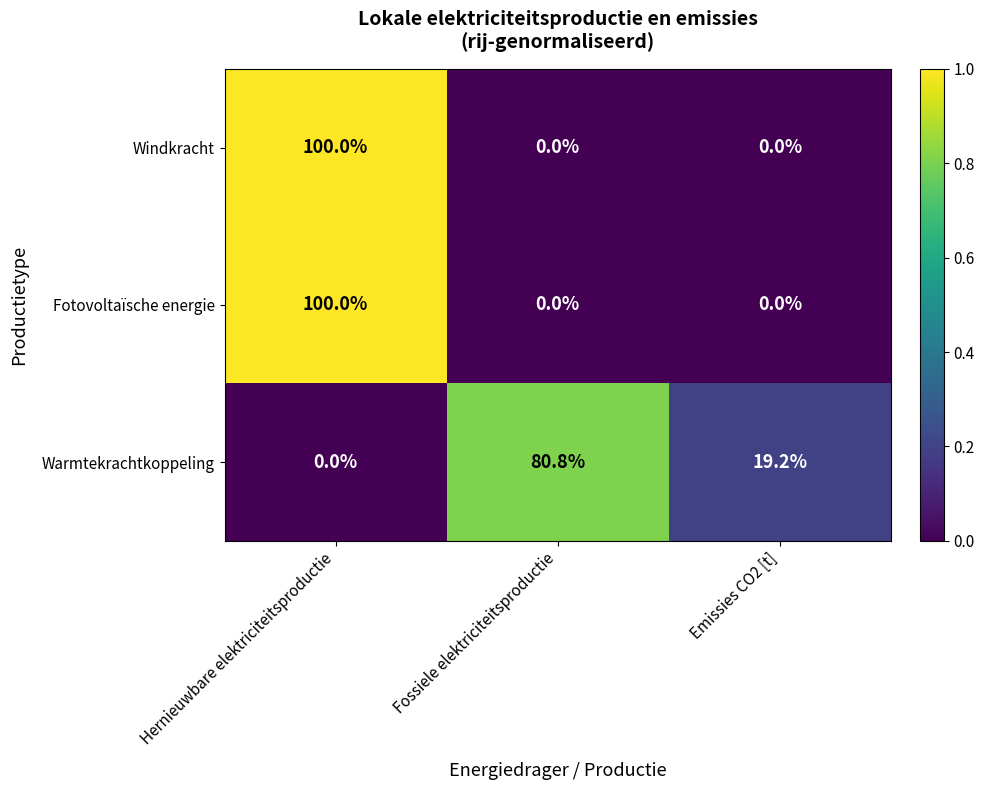

Rank the categories by Warmtekrachtkoppeling value from highest to lowest.

Fossiele elektriciteitsproductie, Emissies CO2 [t], Hernieuwbare elektriciteitsproductie